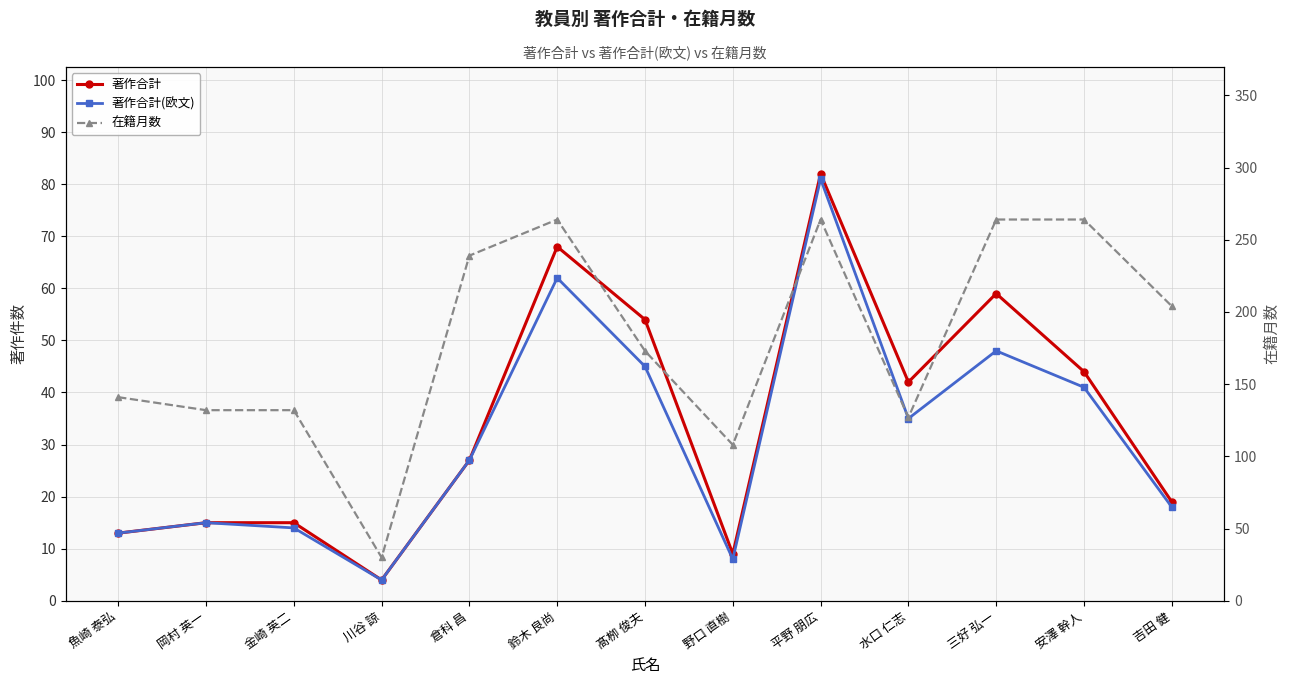

Is it true that 著作合計(欧文) equals 37 at 平野 朋広?

False